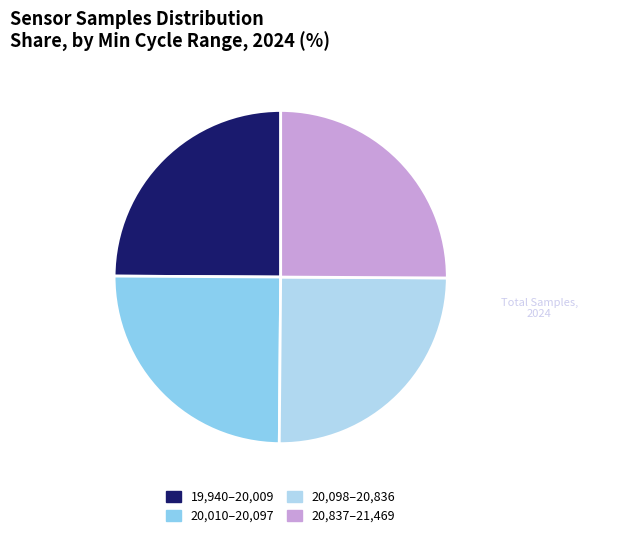

Is it true that 20,098–20,836 is 33% of the pie?

False